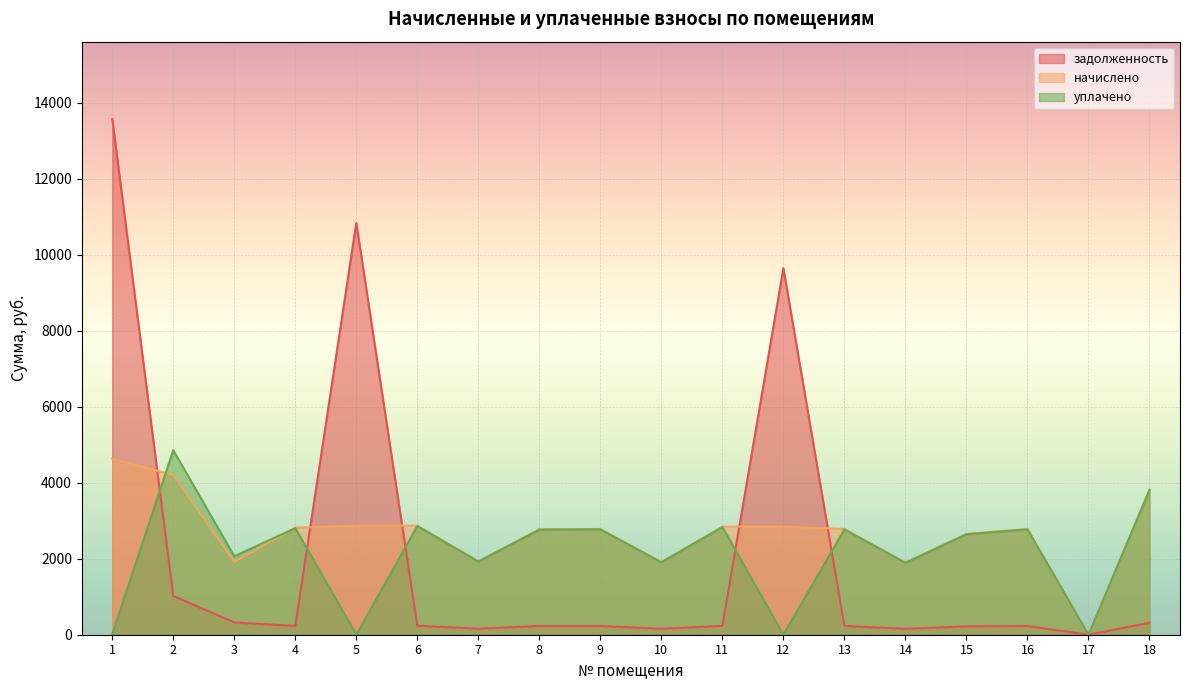

What is the difference between the maximum and minimum values in the уплачено series?

4855.7